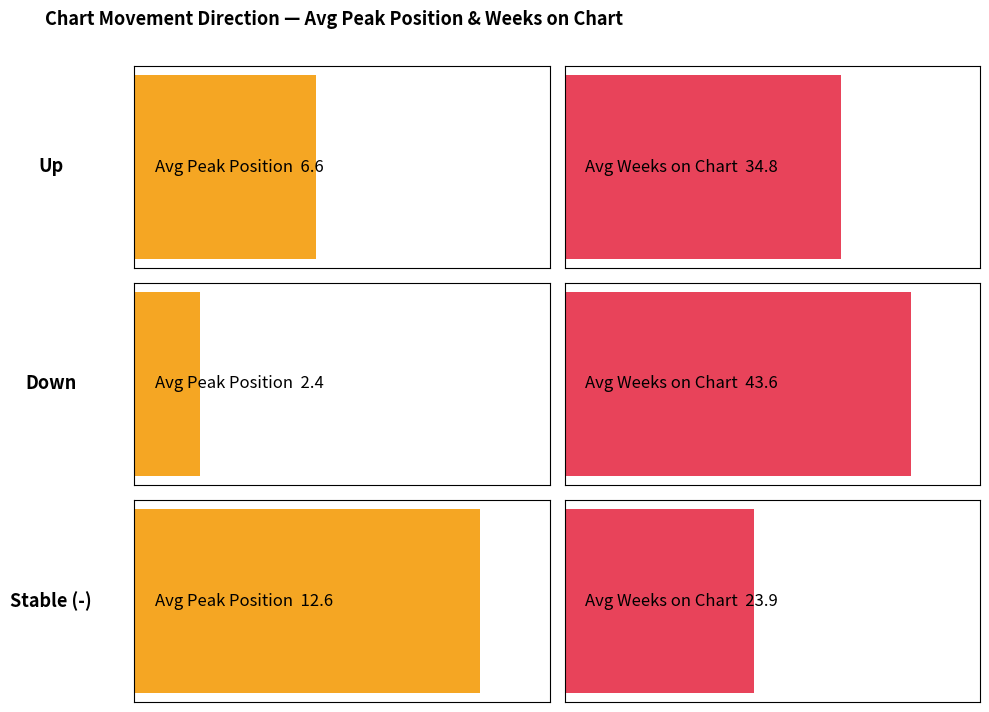

How many bars are there in total?

6